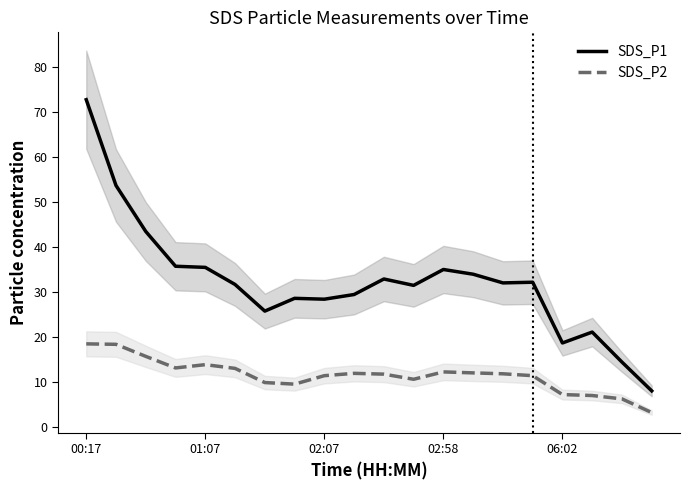

How many interior local valleys does the SDS_P2 series have?

3